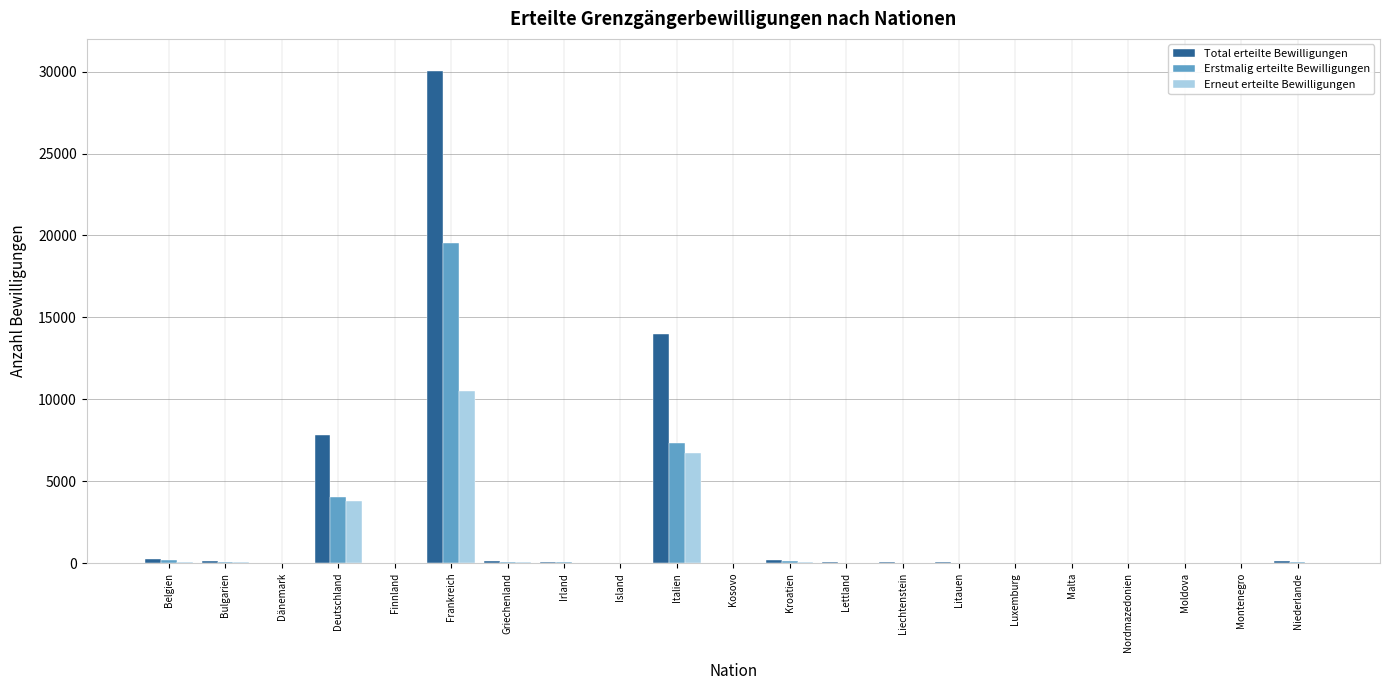

Which series has the widest spread of values?

Total erteilte Bewilligungen